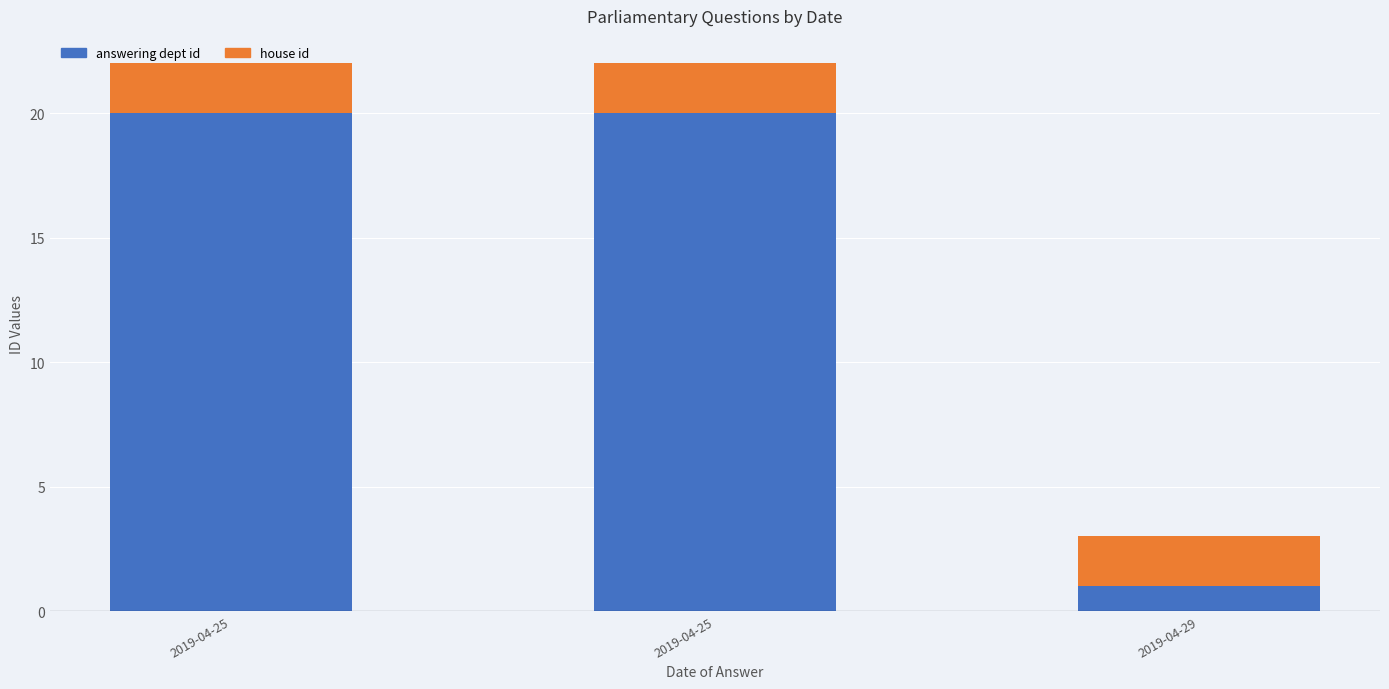

True or false: house id has a value of 2 at 2019-04-25.

True